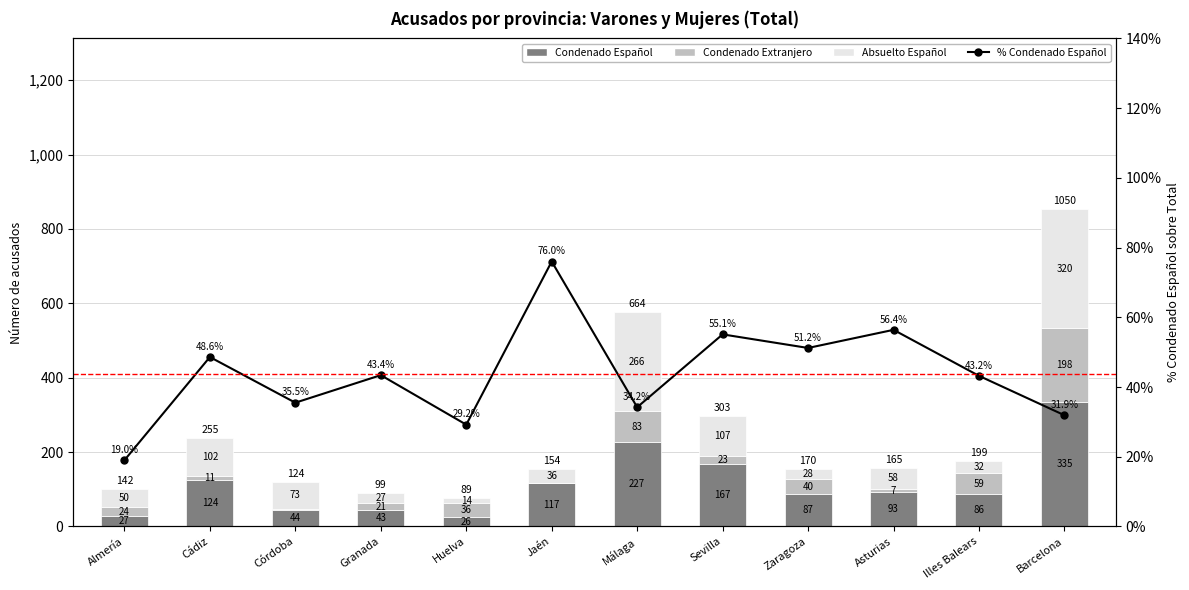

What is the difference between the maximum and minimum values in the Condenado Español series?

309.0